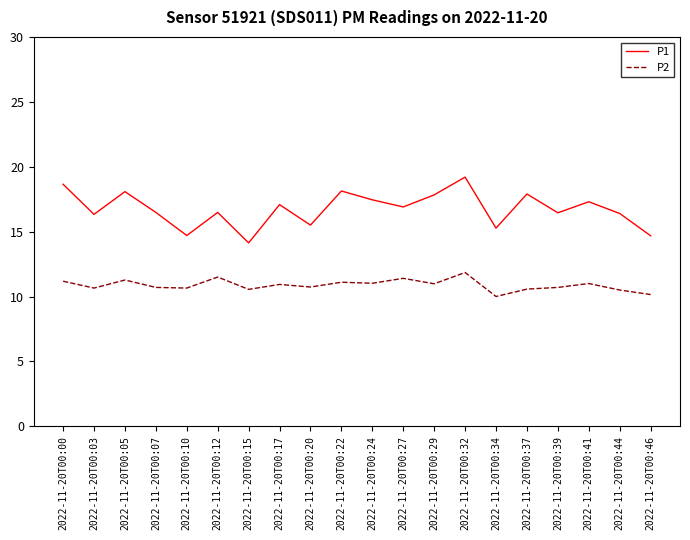

What are all the series names shown in the legend?

P1, P2